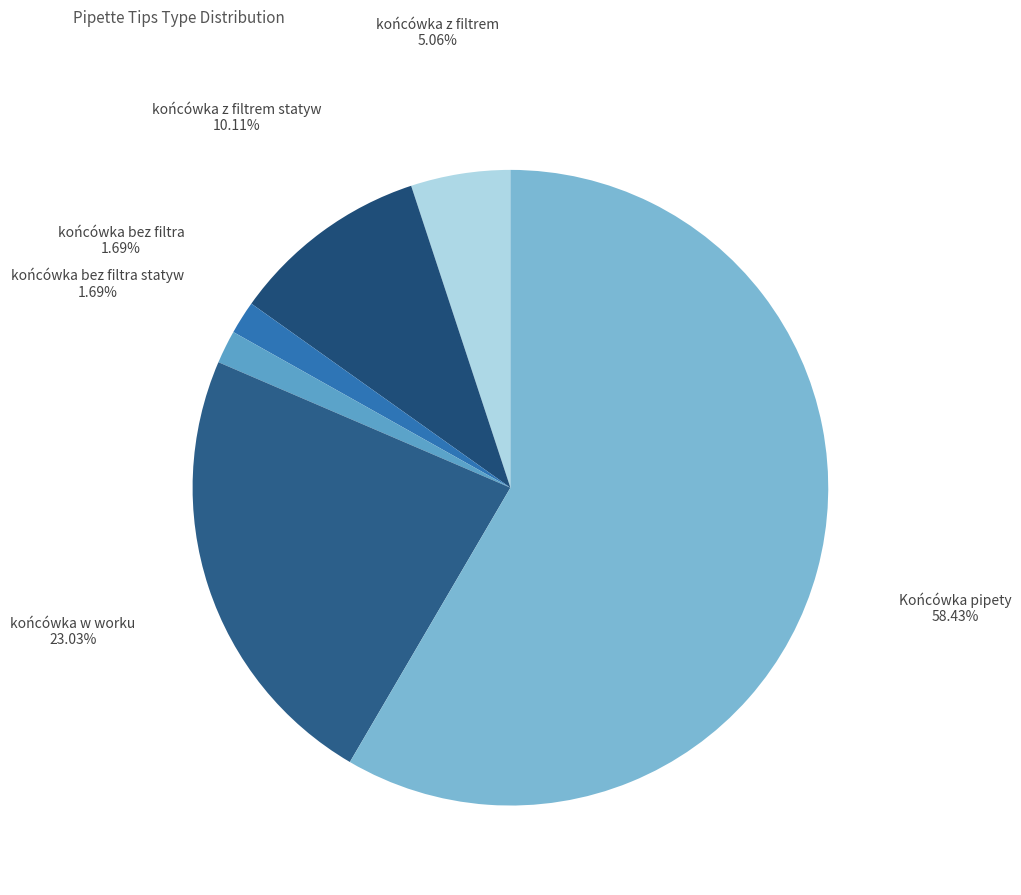

How many segments does this pie chart have?

6